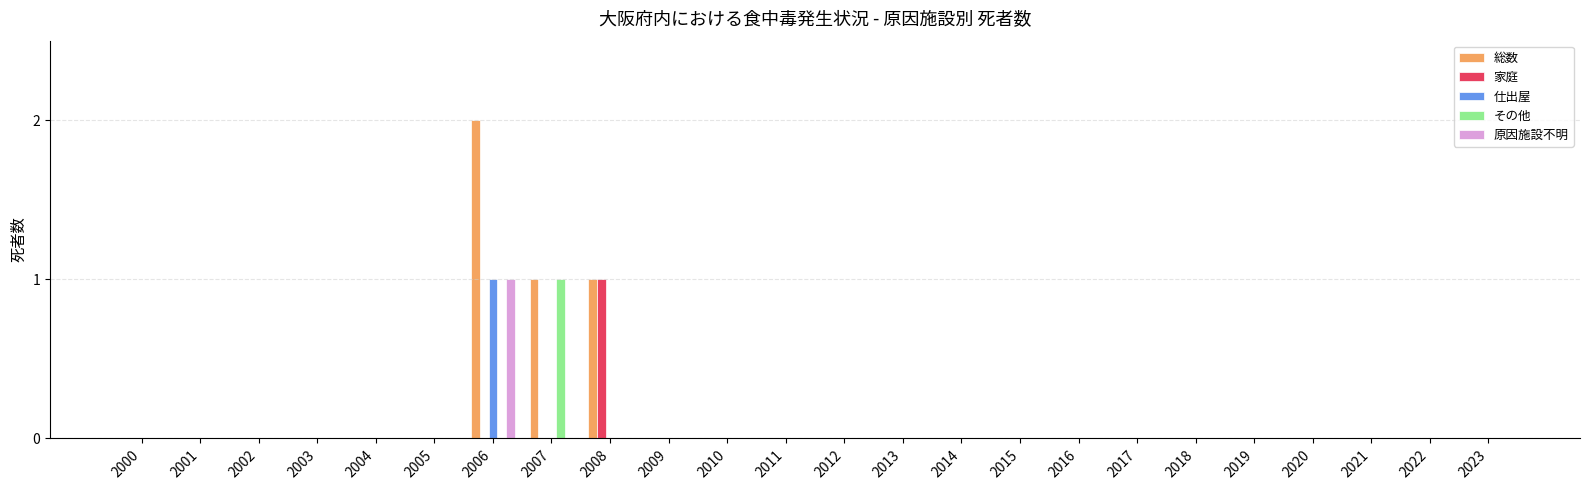

How many groups of bars are there?

24